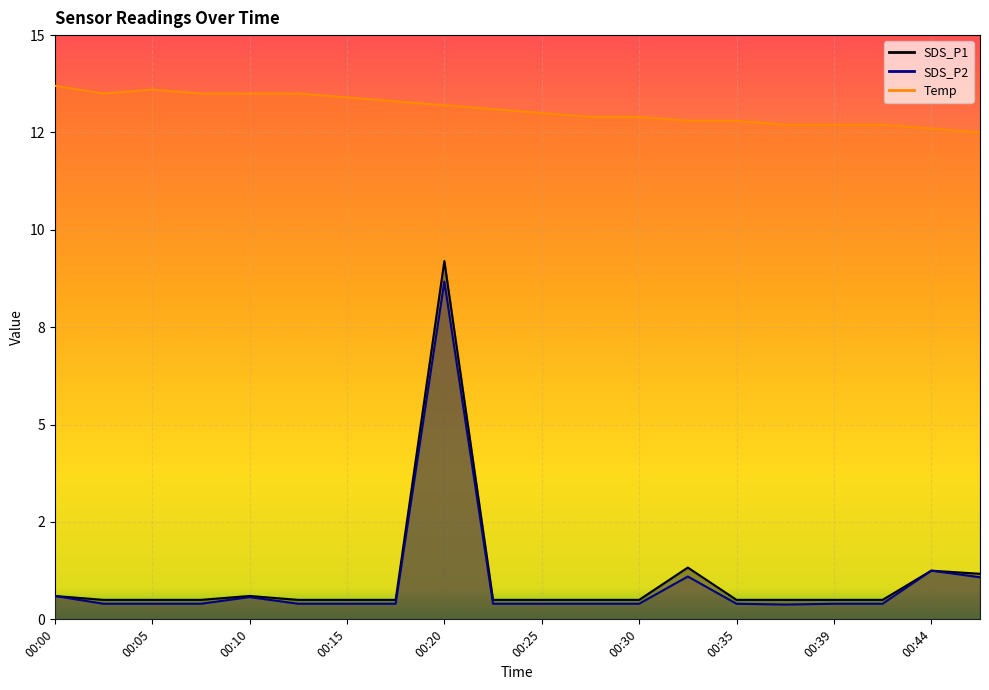

Reading right to left, transcribe all the data shown in this chart.

SDS_P1: 00:47=1.2	00:44=1.2	00:42=0.5	00:39=0.5	00:37=0.5	00:35=0.5	00:32=1.3	00:30=0.5	00:27=0.5	00:25=0.5	00:22=0.5	00:20=9.2	00:17=0.5	00:15=0.5	00:12=0.5	00:10=0.6	00:07=0.5	00:05=0.5	00:03=0.5	00:00=0.6
SDS_P2: 00:47=1.1	00:44=1.2	00:42=0.4	00:39=0.4	00:37=0.4	00:35=0.4	00:32=1.1	00:30=0.4	00:27=0.4	00:25=0.4	00:22=0.4	00:20=8.7	00:17=0.4	00:15=0.4	00:12=0.4	00:10=0.6	00:07=0.4	00:05=0.4	00:03=0.4	00:00=0.6
Temp: 00:47=12.5	00:44=12.6	00:42=12.7	00:39=12.7	00:37=12.7	00:35=12.8	00:32=12.8	00:30=12.9	00:27=12.9	00:25=13.0	00:22=13.1	00:20=13.2	00:17=13.3	00:15=13.4	00:12=13.5	00:10=13.5	00:07=13.5	00:05=13.6	00:03=13.5	00:00=13.7